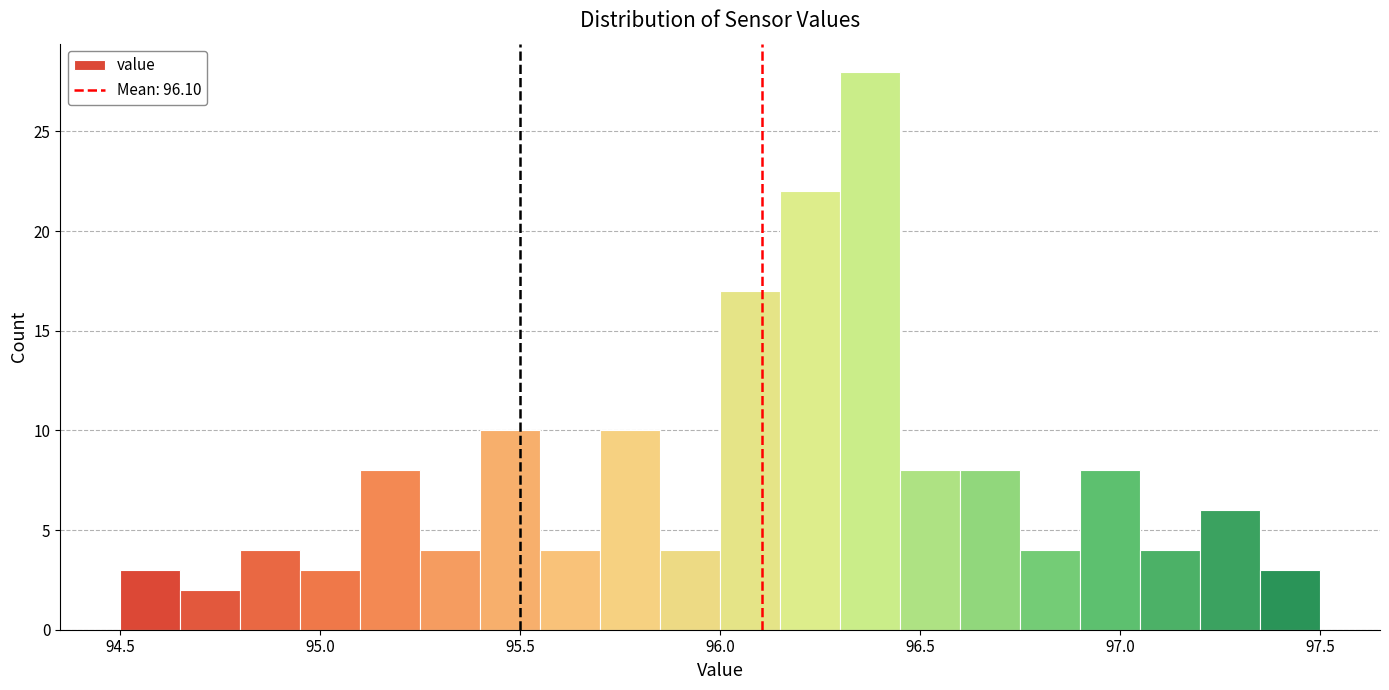

Around what value on the x-axis is the tallest bar? Give the approximate position of its centre, as read against the axis.

96.40